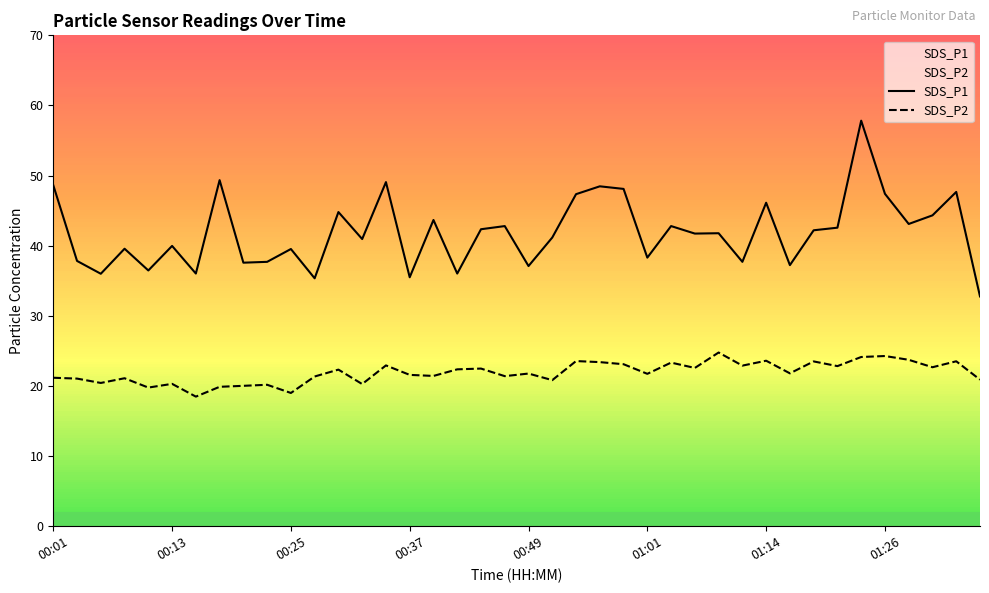

What is the difference between the maximum and second lowest values in the SDS_P1 series?

22.5